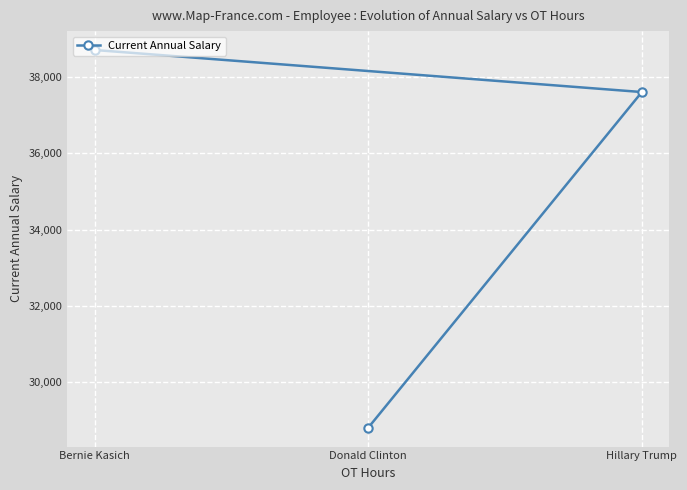

What is the greatest value displayed?

38708.8